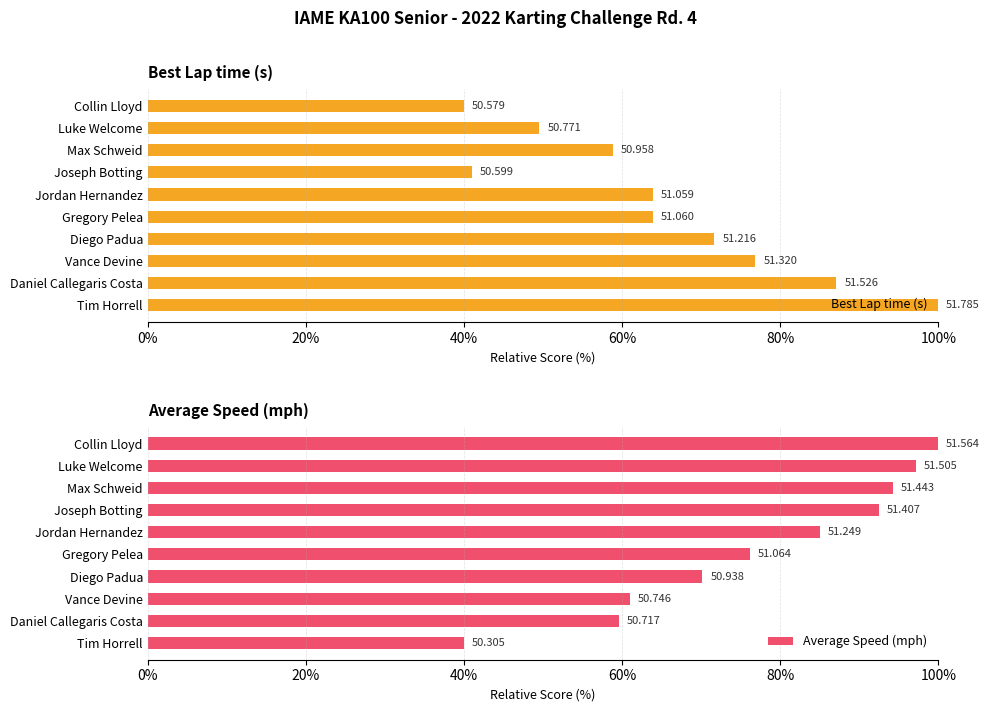

Reading left to right, transcribe all the data shown in this chart.

Best Lap time (s): 40.0	49.6	58.9	41.0	63.9	63.9	71.7	76.9	87.1	100.0
Average Speed (mph): 100.0	97.2	94.2	92.5	85.0	76.2	70.2	61.0	59.6	40.0